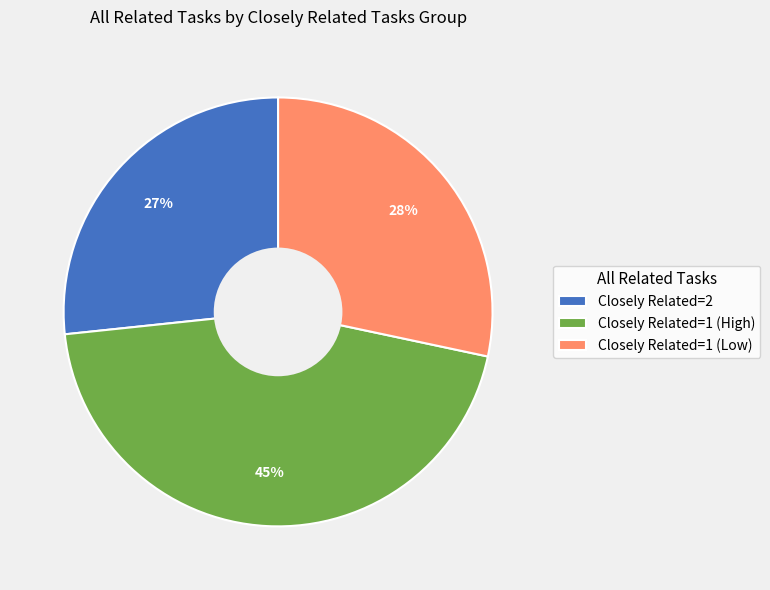

To the nearest percent, what portion does Closely Related=1 (Low) represent?

28%